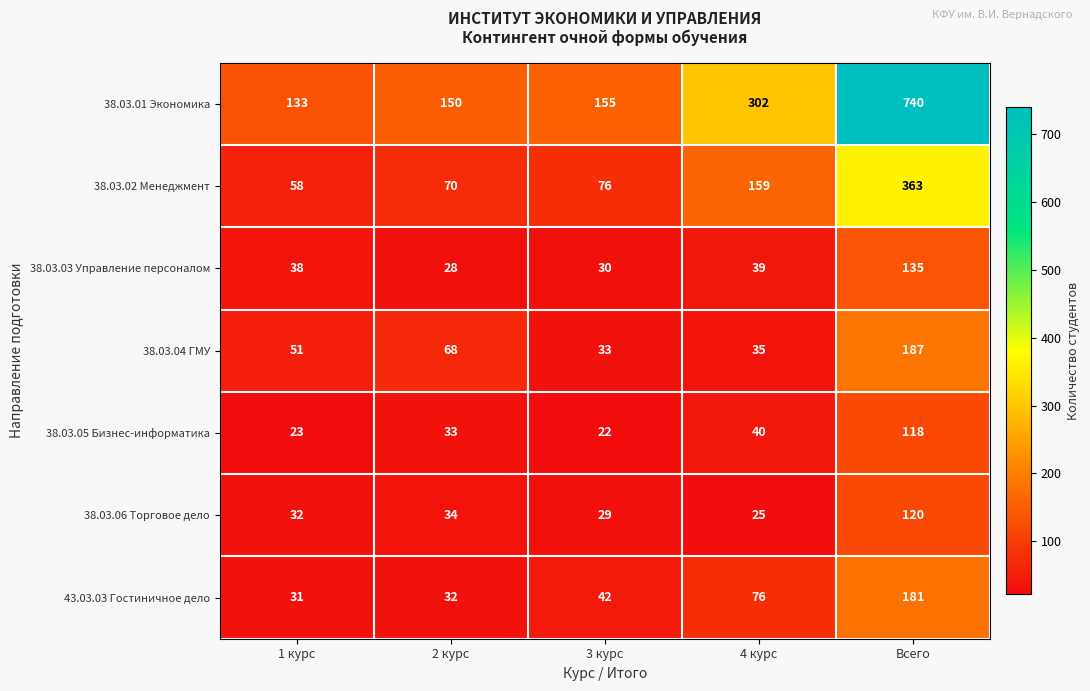

What is the minimum value shown in the chart?

22